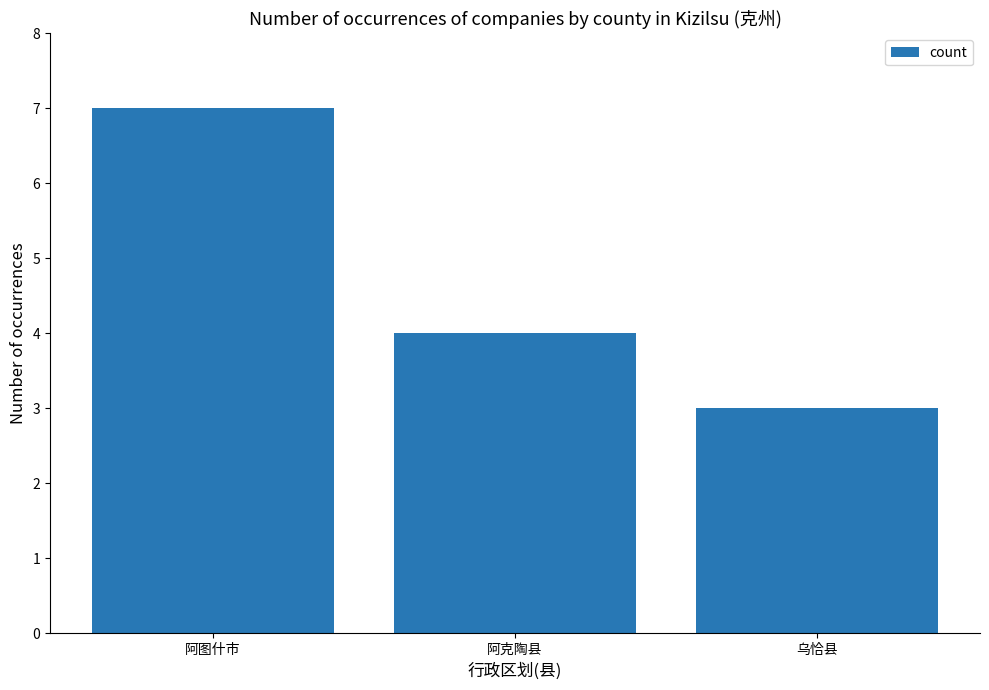

The chart shows a value of 4 at 阿克陶县. True or false?

True